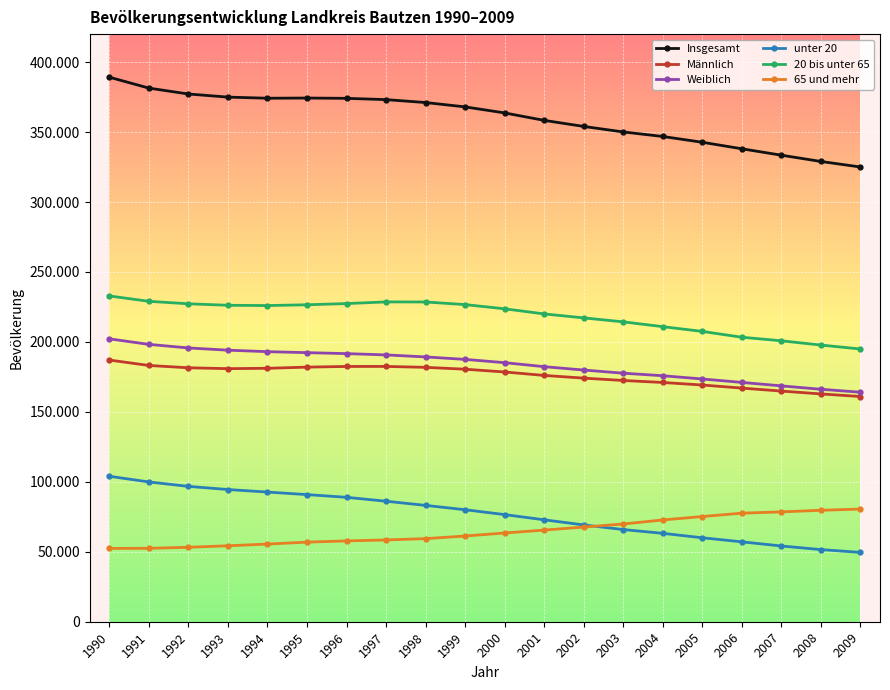

Does the chart have visible grid lines?

Yes